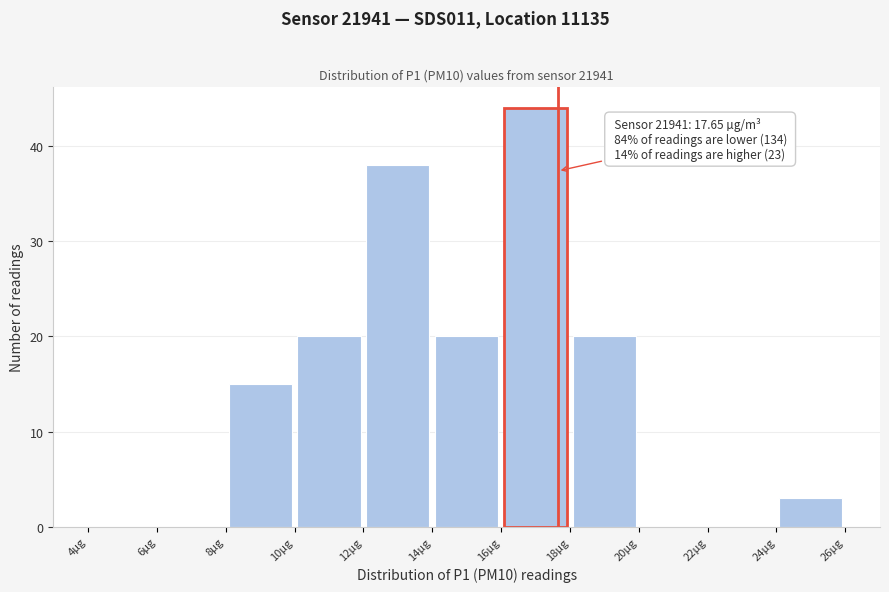

Over which range of the x-axis is the bar tallest?

16 to 18